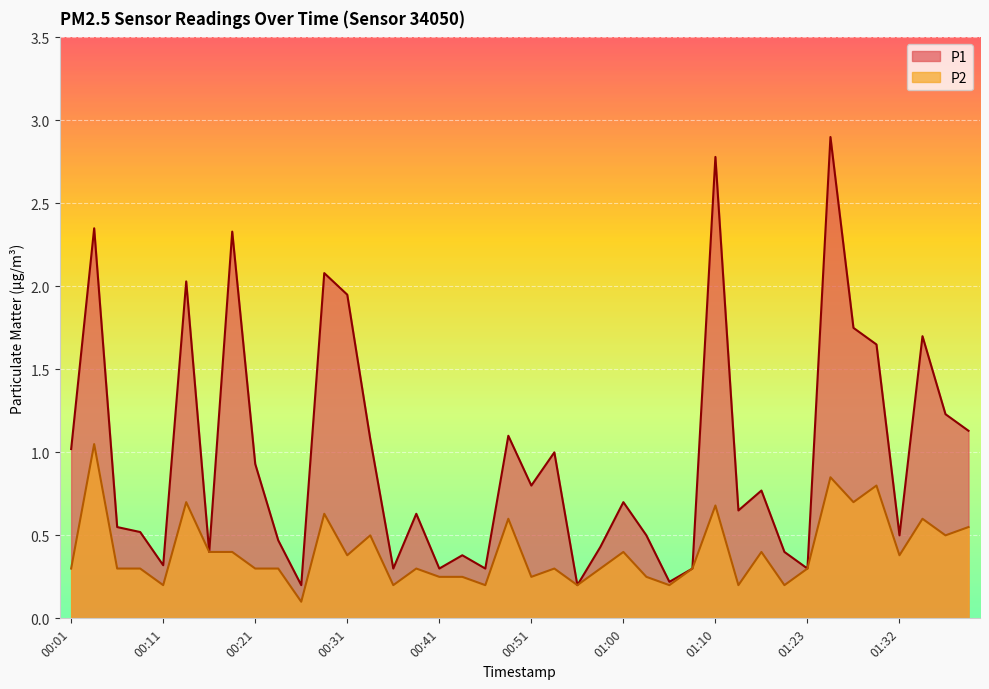

Reading left to right, transcribe all the data shown in this chart.

P1: 1.0	2.4	0.6	0.5	0.3	2.0	0.4	2.3	0.9	0.5	0.2	2.1	1.9	1.1	0.3	0.6	0.3	0.4	0.3	1.1	0.8	1.0	0.2	0.4	0.7	0.5	0.2	0.3	2.8	0.7	0.8	0.4	0.3	2.9	1.8	1.6	0.5	1.7	1.2	1.1
P2: 0.3	1.1	0.3	0.3	0.2	0.7	0.4	0.4	0.3	0.3	0.1	0.6	0.4	0.5	0.2	0.3	0.2	0.2	0.2	0.6	0.2	0.3	0.2	0.3	0.4	0.2	0.2	0.3	0.7	0.2	0.4	0.2	0.3	0.8	0.7	0.8	0.4	0.6	0.5	0.6